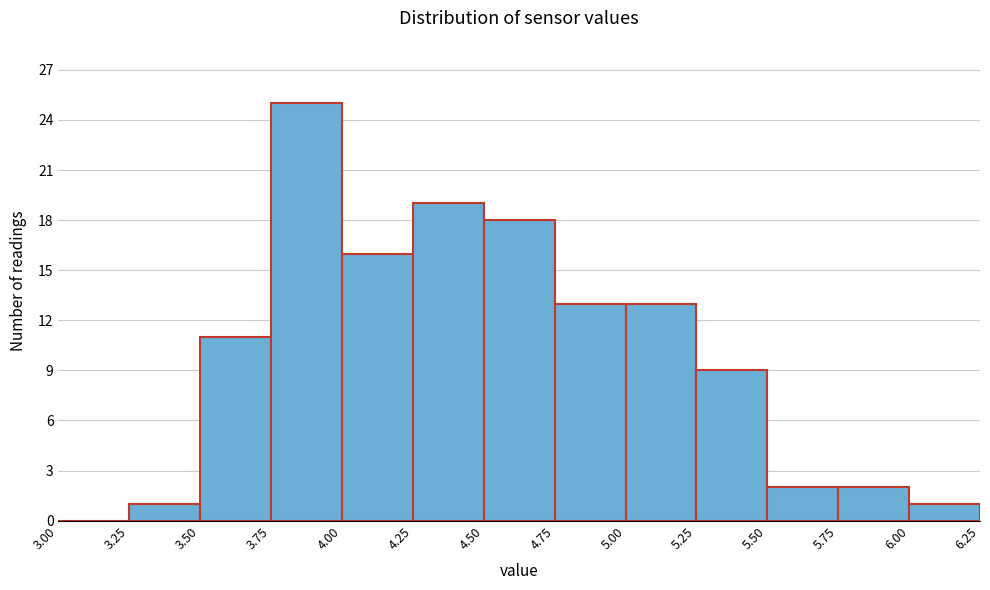

Reading left to right, transcribe this chart: for each bar, give the range it covers on the x-axis and its height. The values are not printed on the chart, so give them approximately, as read against the axis.

3.00 to 3.25: 0
3.25 to 3.50: 1
3.50 to 3.75: 11
3.75 to 4.00: 25
4.00 to 4.25: 16
4.25 to 4.50: 19
4.50 to 4.75: 18
4.75 to 5.00: 13
5.00 to 5.25: 13
5.25 to 5.50: 9
5.50 to 5.75: 2
5.75 to 6.00: 2
6.00 to 6.25: 1